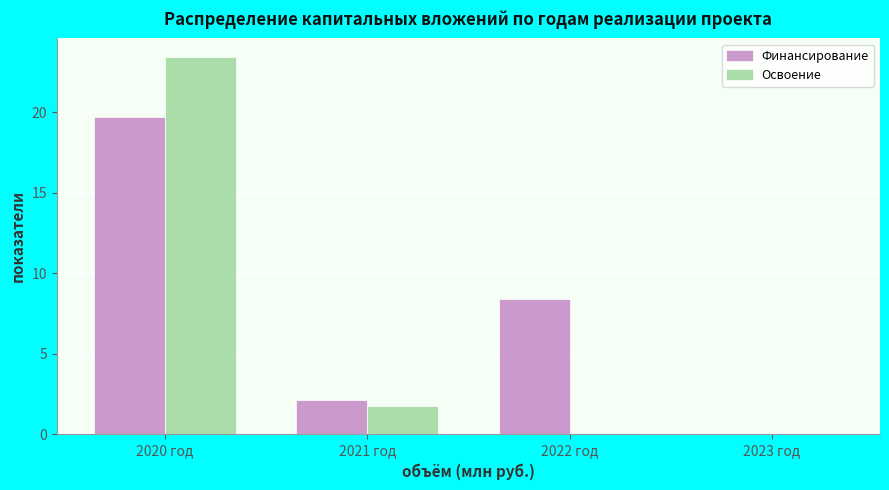

Between 2022 год and 2023 год, which series saw the biggest shift?

Финансирование